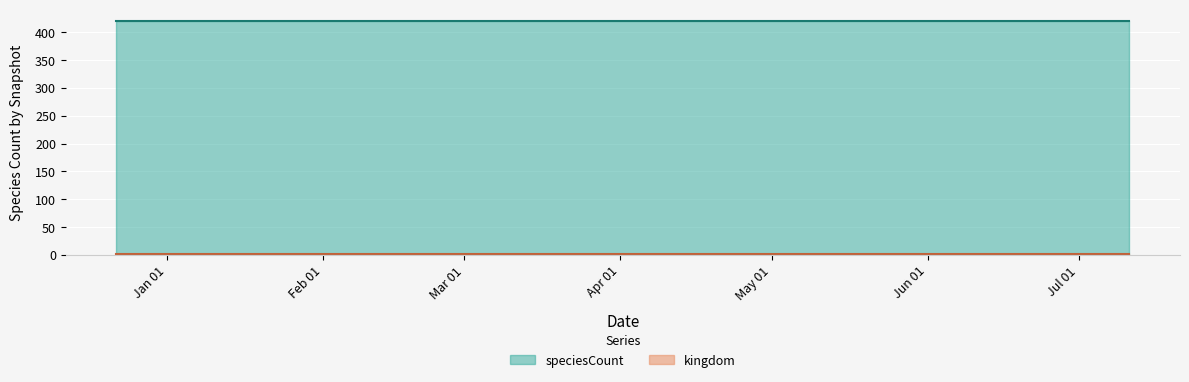

What is the value of the speciesCount point at the 3rd from the left?

420